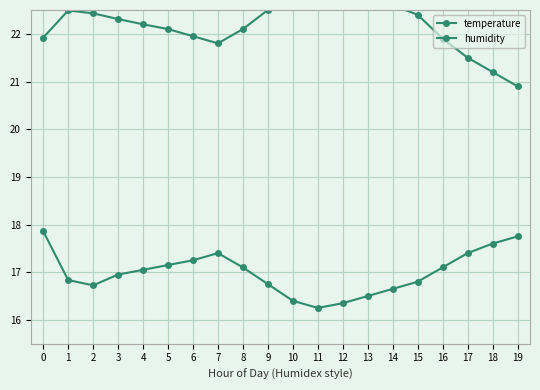

Reading right to left, list all the values displayed in this chart.

temperature: 20.9	21.2	21.5	21.9	22.4	22.6	22.8	23.1	23.1	22.9	22.5	22.1	21.8	21.9	22.1	22.2	22.3	22.4	22.5	21.9
humidity: 17.8	17.6	17.4	17.1	16.8	16.6	16.5	16.4	16.2	16.4	16.8	17.1	17.4	17.2	17.1	17.0	17.0	16.7	16.8	17.9